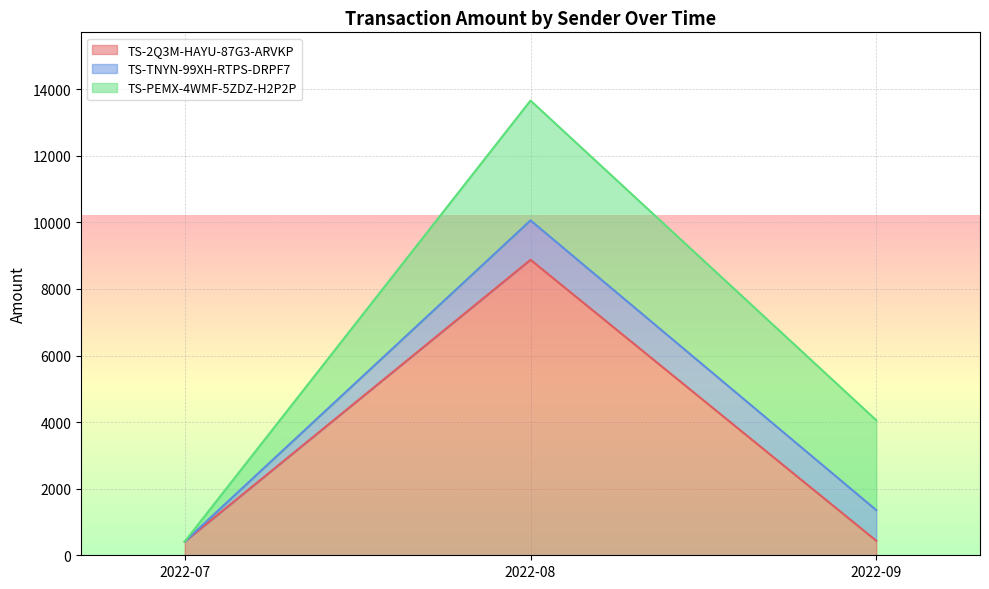

The value of TS-2Q3M-HAYU-87G3-ARVKP at 2022-08 is 8877.0. True or false?

True